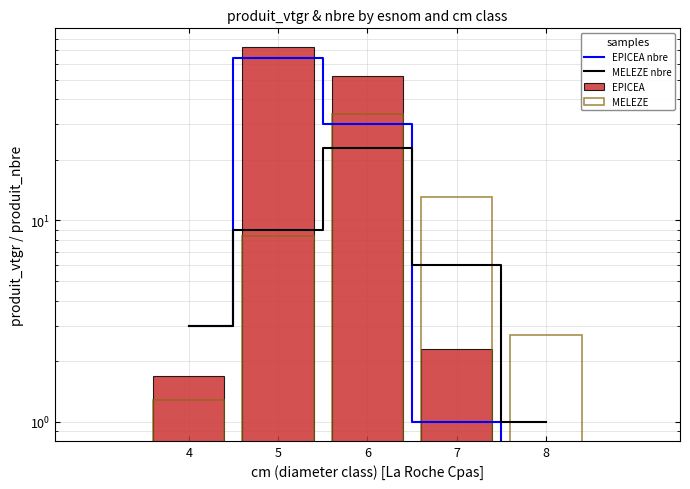

What are all the series names shown in the legend?

EPICEA nbre, MELEZE nbre, EPICEA, MELEZE